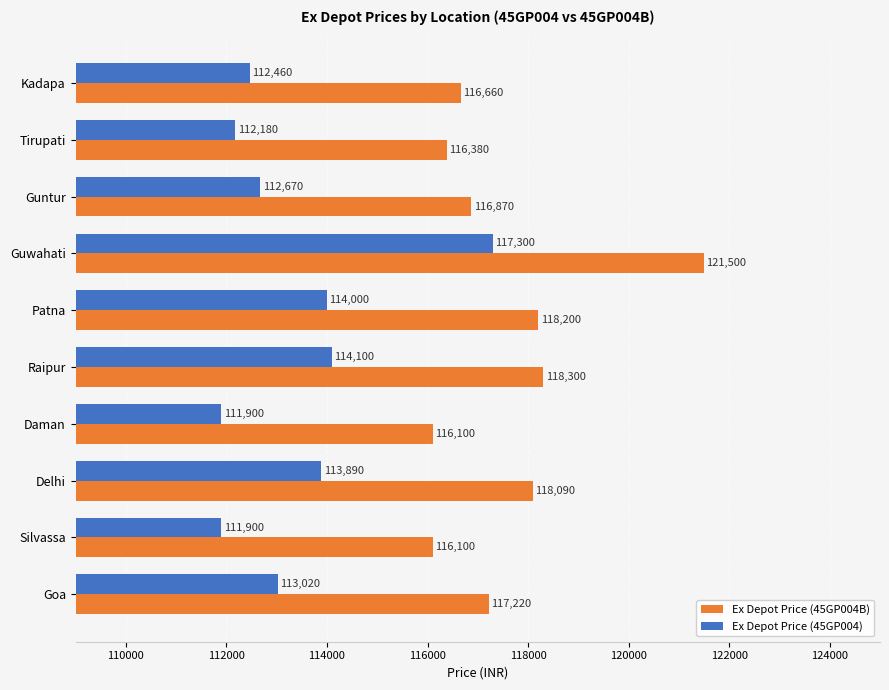

At which label is Ex Depot Price (45GP004) closest to 114600?

Raipur